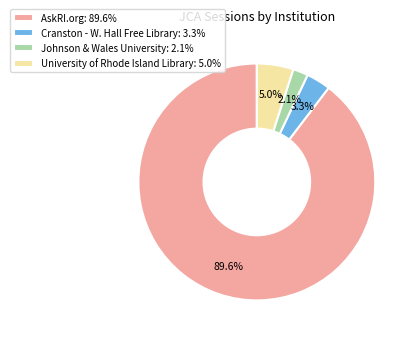

Does AskRI.org account for over 50% of the chart?

Yes